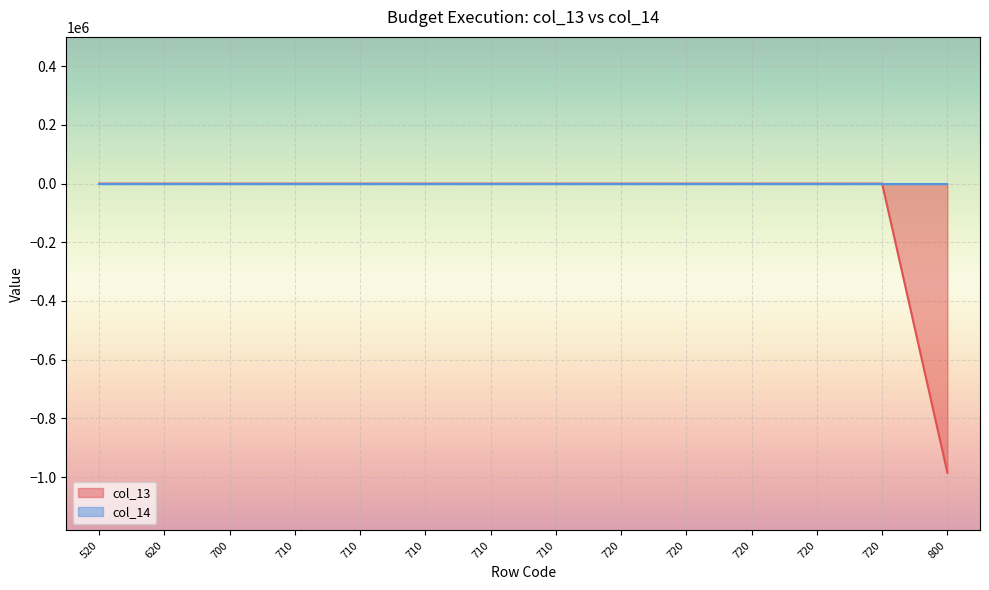

True or false: the data shows 0.0 at 720.

True